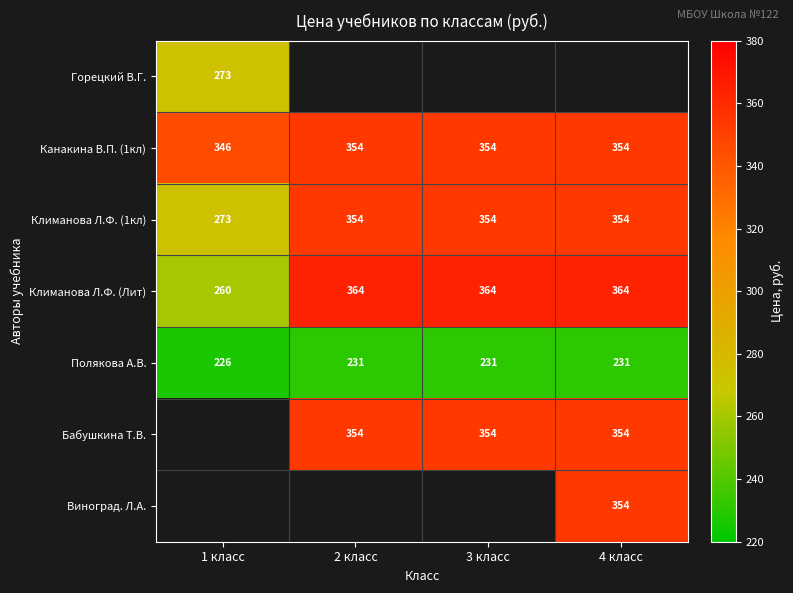

Is the value of Горецкий В.Г. at 1 класс greater than the value of Бабушкина Т.В. at 2 класс?

No